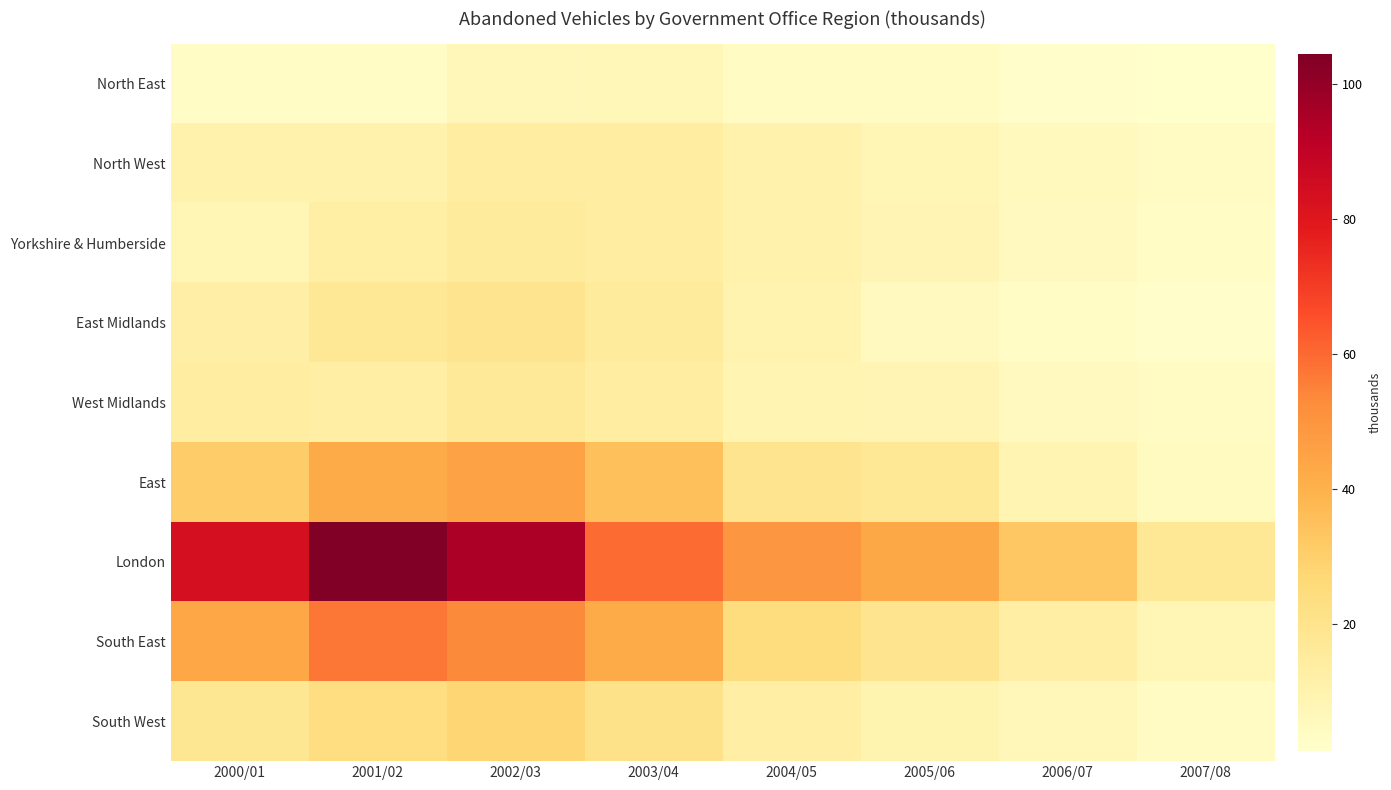

Reading left to right, list all the values displayed in this chart.

North East: 2000/01=3.1	2001/02=3.2	2002/03=6.7	2003/04=6.8	2004/05=4.0	2005/06=3.7	2006/07=2.0	2007/08=1.1
North West: 2000/01=10.1	2001/02=10.6	2002/03=13.8	2003/04=13.3	2004/05=10.4	2005/06=7.8	2006/07=5.2	2007/08=4.0
Yorkshire & Humberside: 2000/01=7.9	2001/02=12.7	2002/03=15.4	2003/04=14.0	2004/05=10.4	2005/06=8.4	2006/07=4.9	2007/08=3.4
East Midlands: 2000/01=12.3	2001/02=16.9	2002/03=19.3	2003/04=15.5	2004/05=9.9	2005/06=5.1	2006/07=3.1	2007/08=2.1
West Midlands: 2000/01=13.9	2001/02=13.1	2002/03=16.1	2003/04=13.4	2004/05=8.9	2005/06=8.4	2006/07=5.1	2007/08=3.7
East: 2000/01=30.6	2001/02=42.2	2002/03=44.9	2003/04=35.3	2004/05=19.6	2005/06=17.1	2006/07=9.1	2007/08=4.7
London: 2000/01=83.9	2001/02=104.5	2002/03=94.5	2003/04=59.6	2004/05=49.5	2005/06=43.5	2006/07=32.7	2007/08=17.5
South East: 2000/01=43.9	2001/02=57.5	2002/03=53.4	2003/04=42.3	2004/05=24.4	2005/06=19.6	2006/07=13.2	2007/08=8.0
South West: 2000/01=17.9	2001/02=23.7	2002/03=27.7	2003/04=21.0	2004/05=13.2	2005/06=9.4	2006/07=6.4	2007/08=4.0